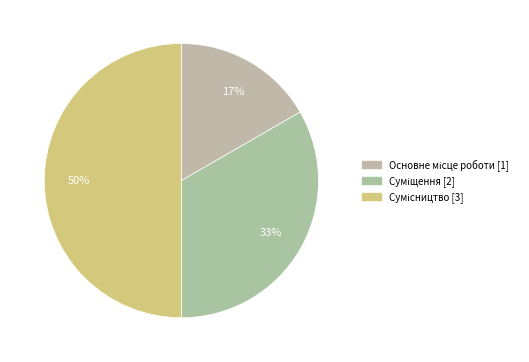

Is the sum of Основне місце роботи and Суміщення greater than half?

No